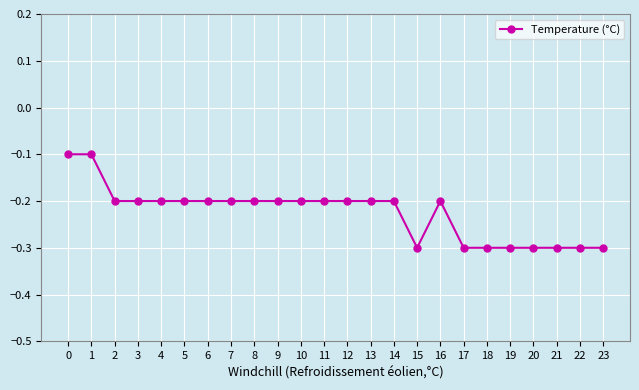

What is the greatest value displayed?

-0.1